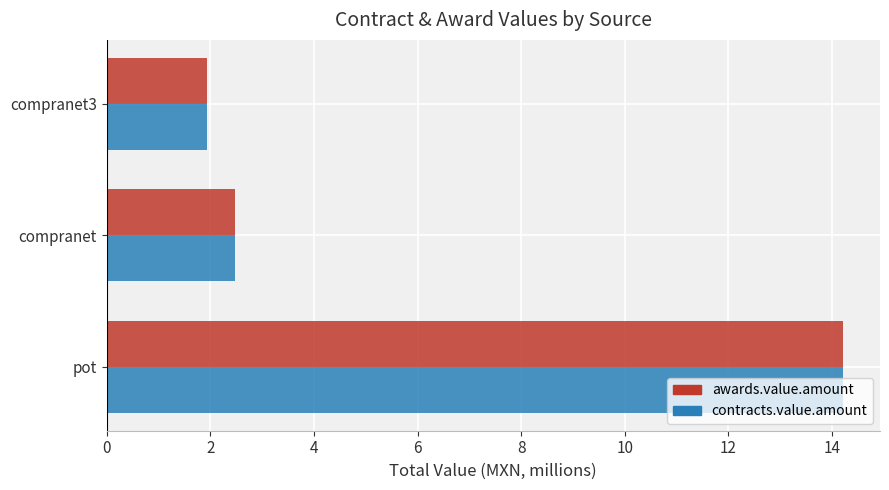

What is the total value across all series at pot?

28.4